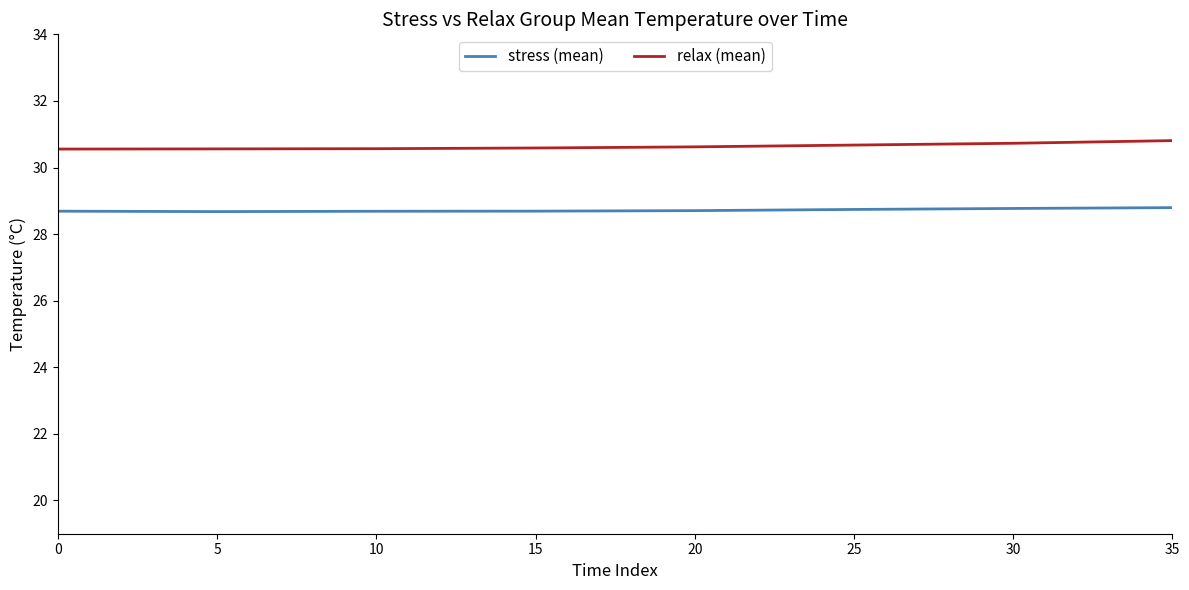

What is the difference between the second highest and minimum values in the stress (mean) series?

0.1